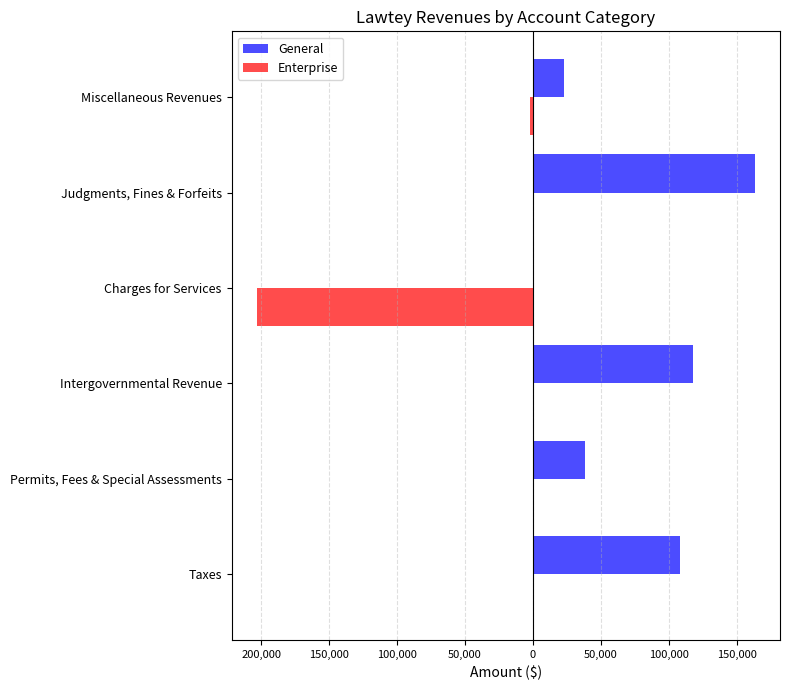

What are all the series names shown in the legend?

General, Enterprise